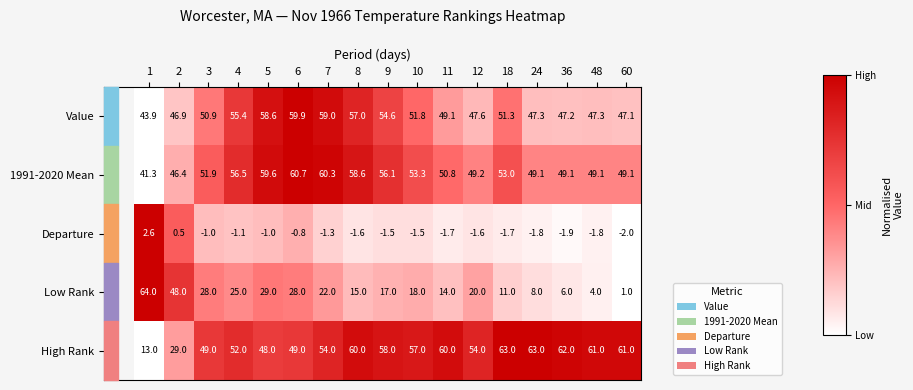

Where is 1991-2020 Mean nearest to the value 51?

11